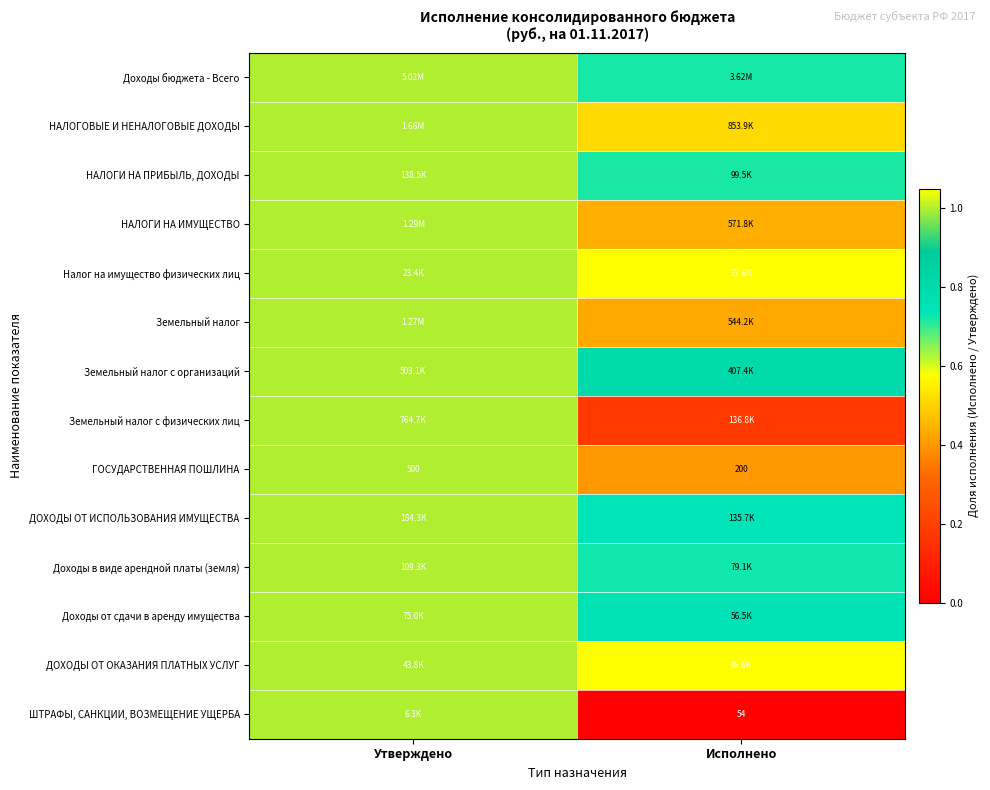

Is the value of Налог на имущество физических лиц at Утверждено greater than the value of Земельный налог at Утверждено?

No